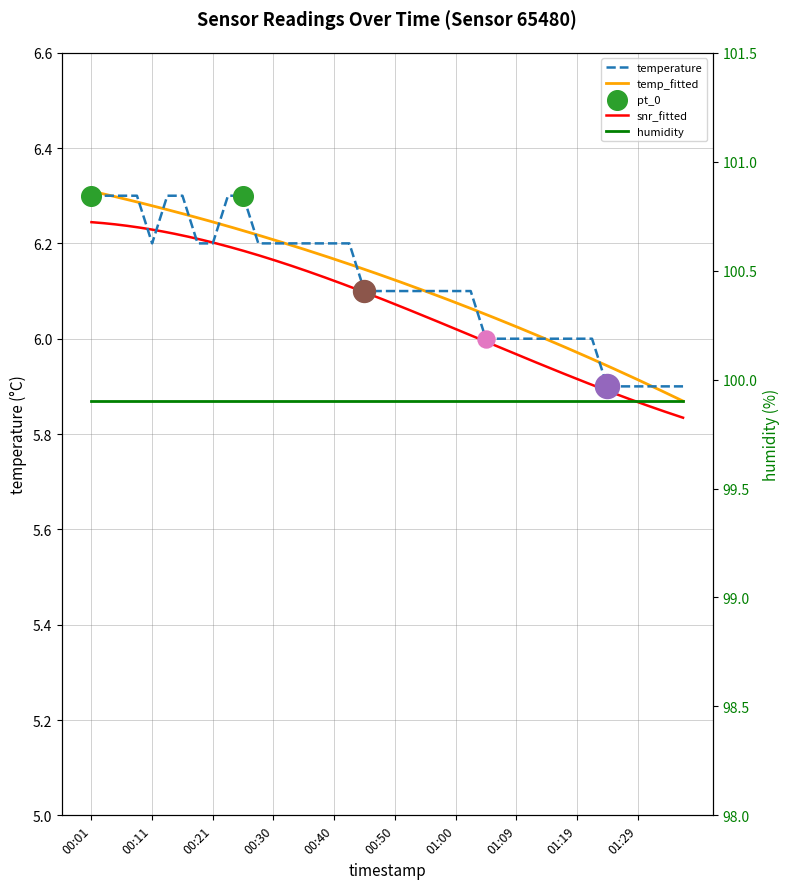

What is the ratio of the value at 01:14 to the value at 01:26?

1.0